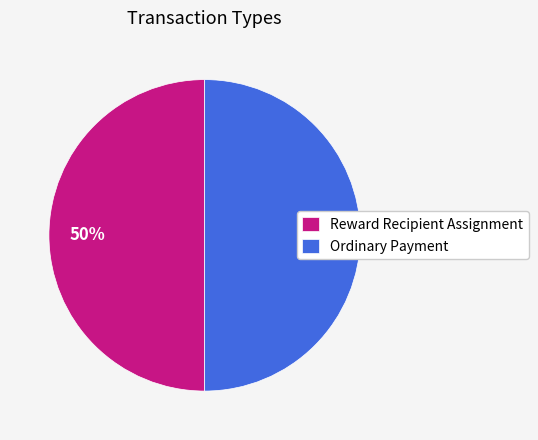

What percentage is the Reward Recipient Assignment slice, to the nearest percent?

50%